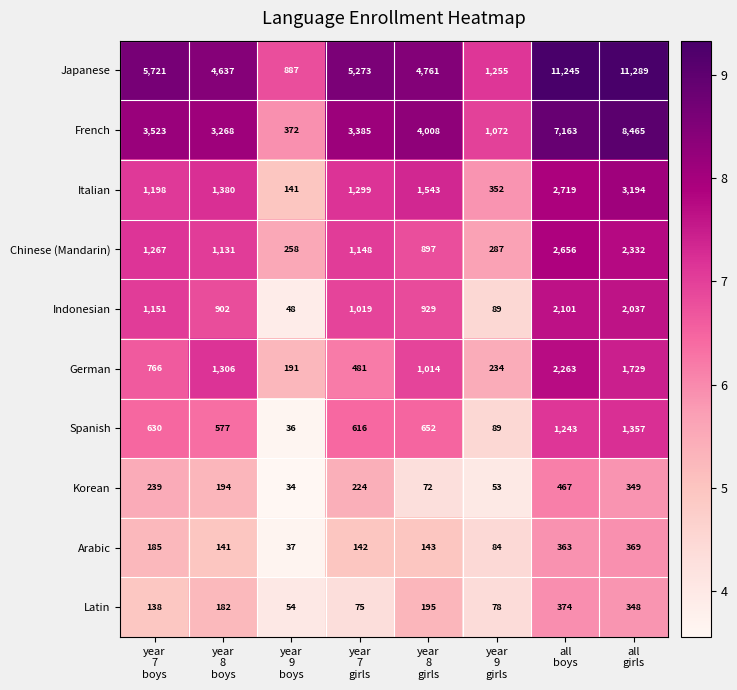

Count the number of data series in this chart.

10